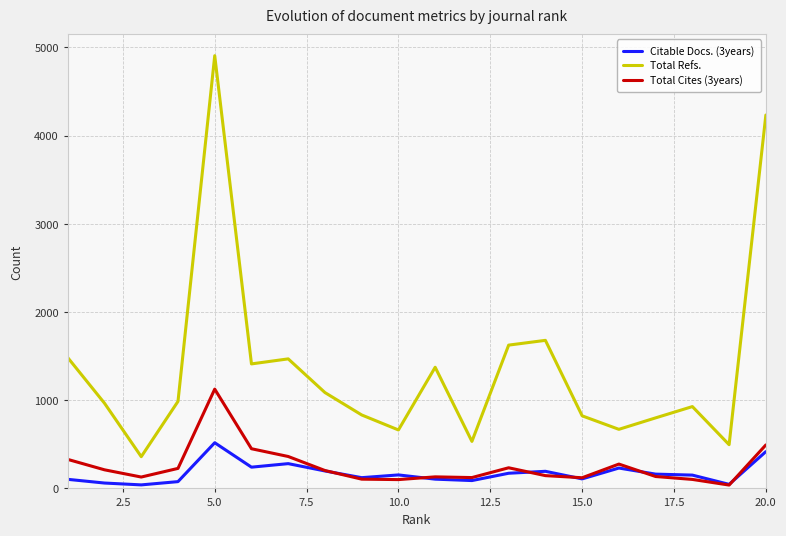

True or false: Citable Docs. (3years) and Total Refs. intersect in this chart.

False